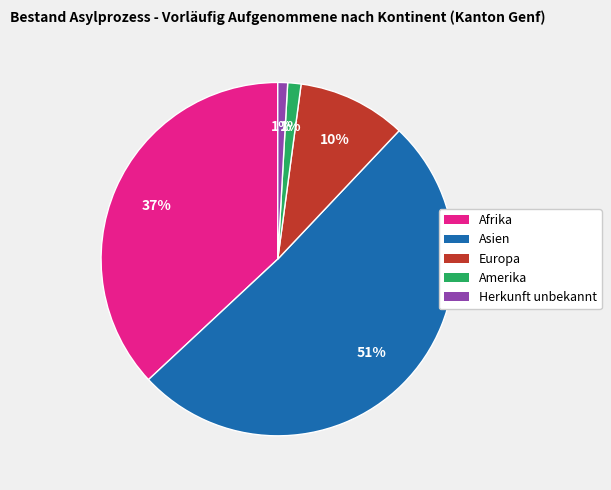

Which slice is the largest?

Asien